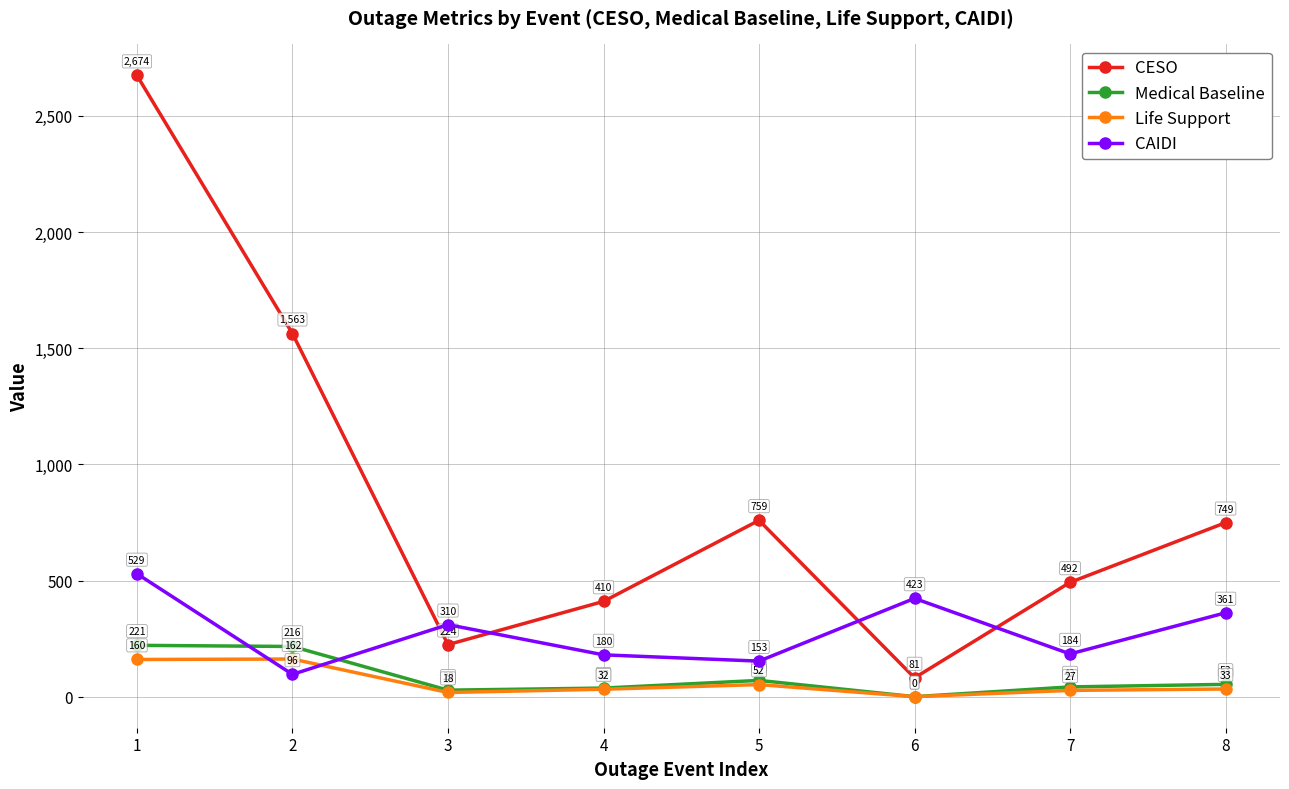

The value of CAIDI at 6 is 618. True or false?

False